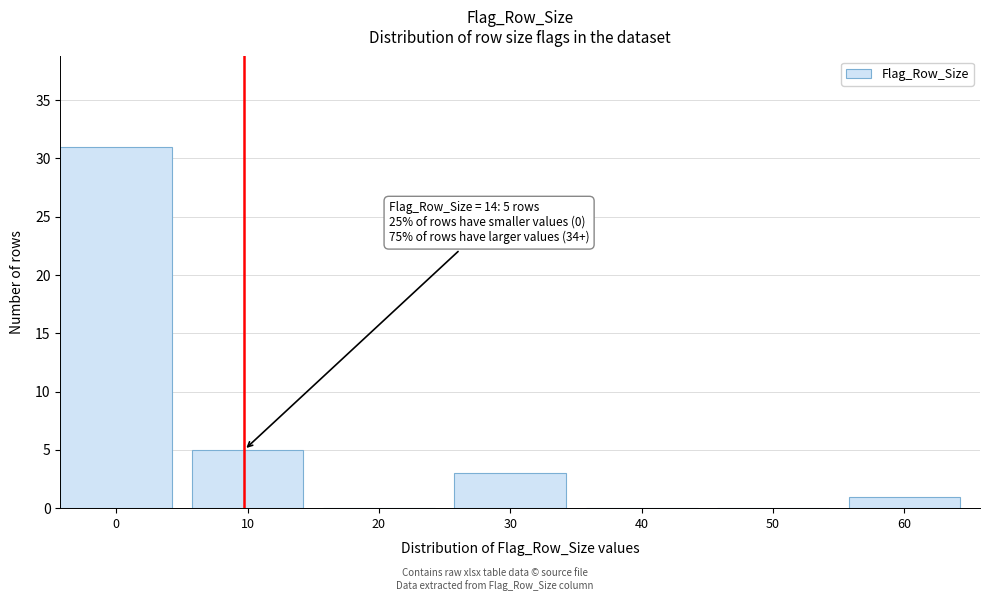

Reading left to right, list all the values displayed in this chart.

0=31	10=5	20=0	30=3	40=0	50=0	60=1